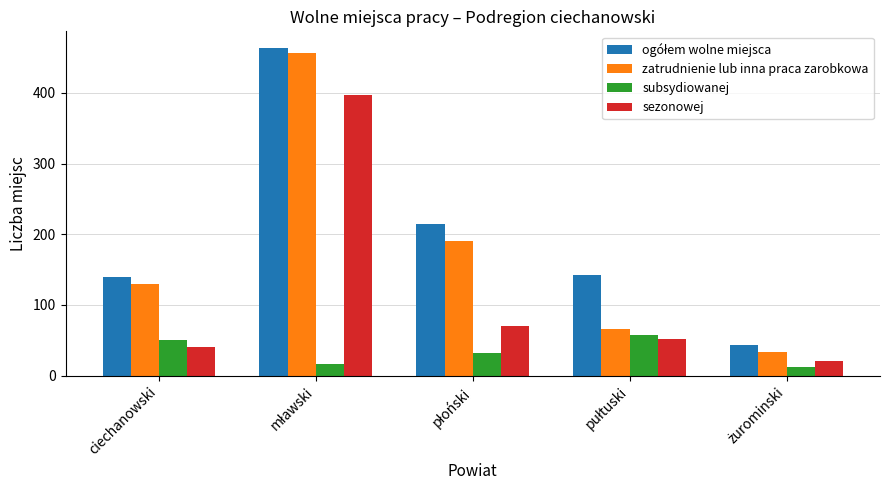

Which series has the widest spread of values?

zatrudnienie lub inna praca zarobkowa